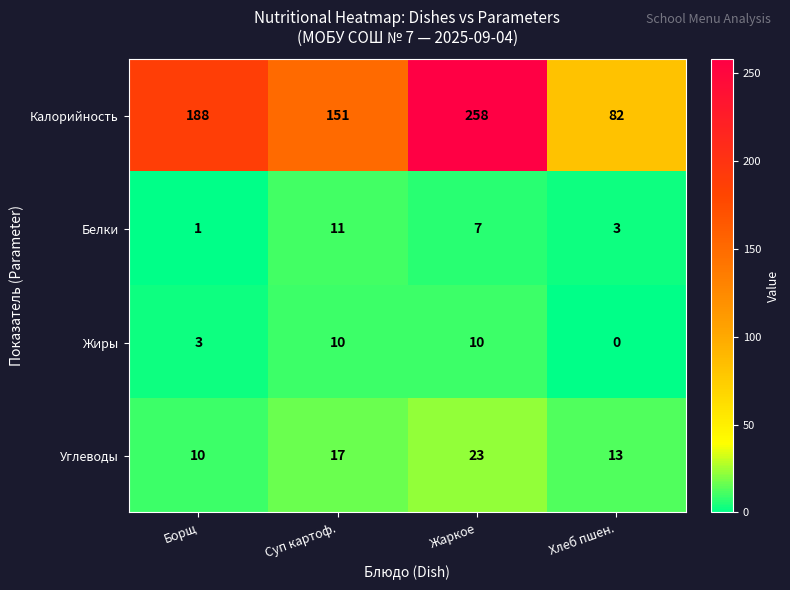

The value of Жиры at Хлеб пшен. is 5. True or false?

False